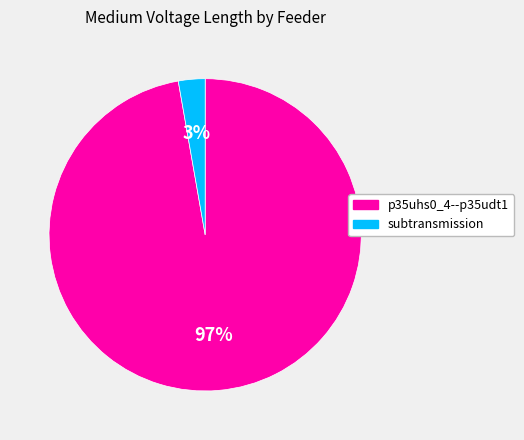

Is subtransmission the majority of the pie?

No